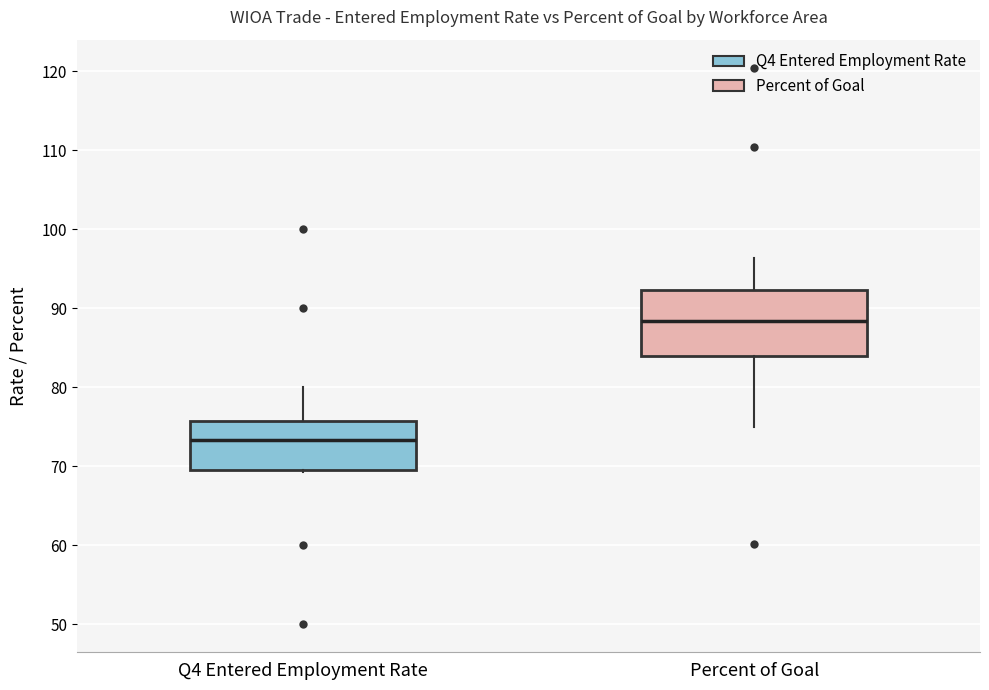

Reading left to right, transcribe this box plot: for each box, give where its median line is, the range the box spans, and where its two whiskers end, as read against the y-axis. The values are not printed on the chart, so give them approximately, as read against the axis.

Q4 Entered Employment Rate: median 73, box 70 to 76, whiskers 69 to 80
Percent of Goal: median 88, box 84 to 92, whiskers 75 to 96